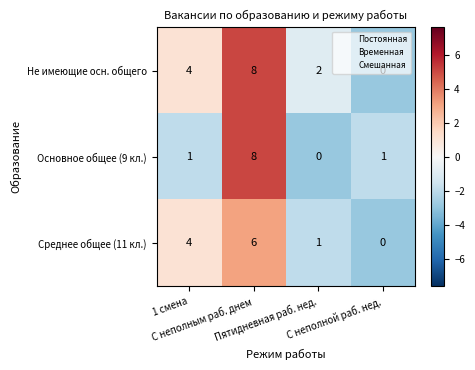

What is the greatest value displayed?

8